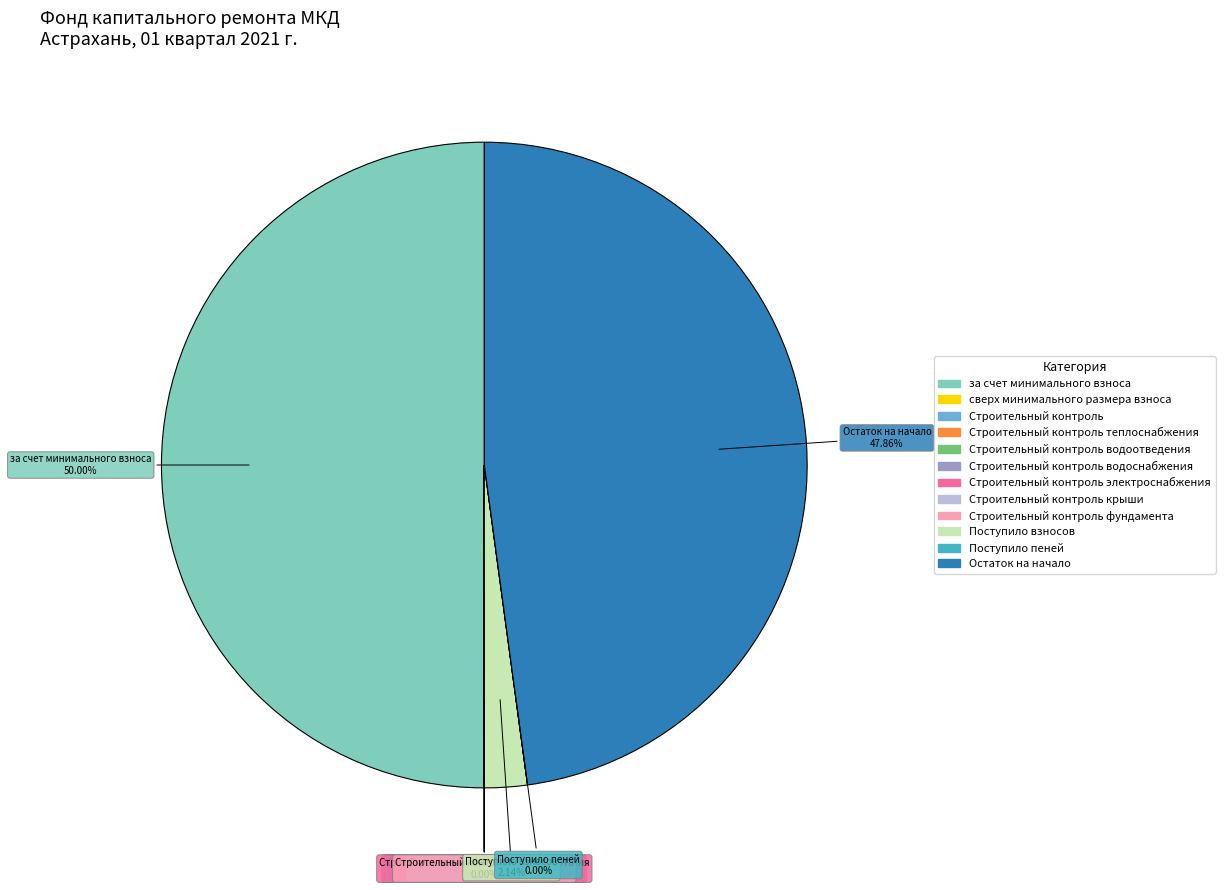

Which slice is the largest?

за счет минимального взноса